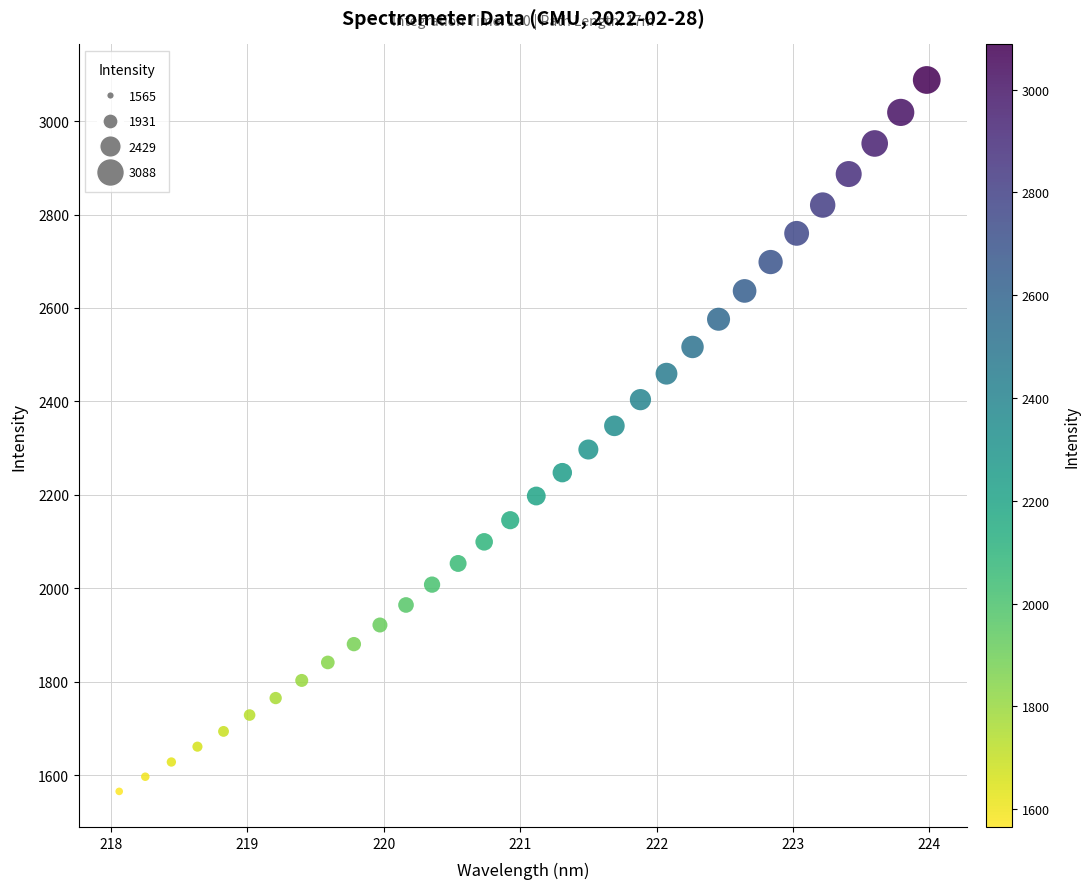

What is the range of X values (max minus min)?

5.9